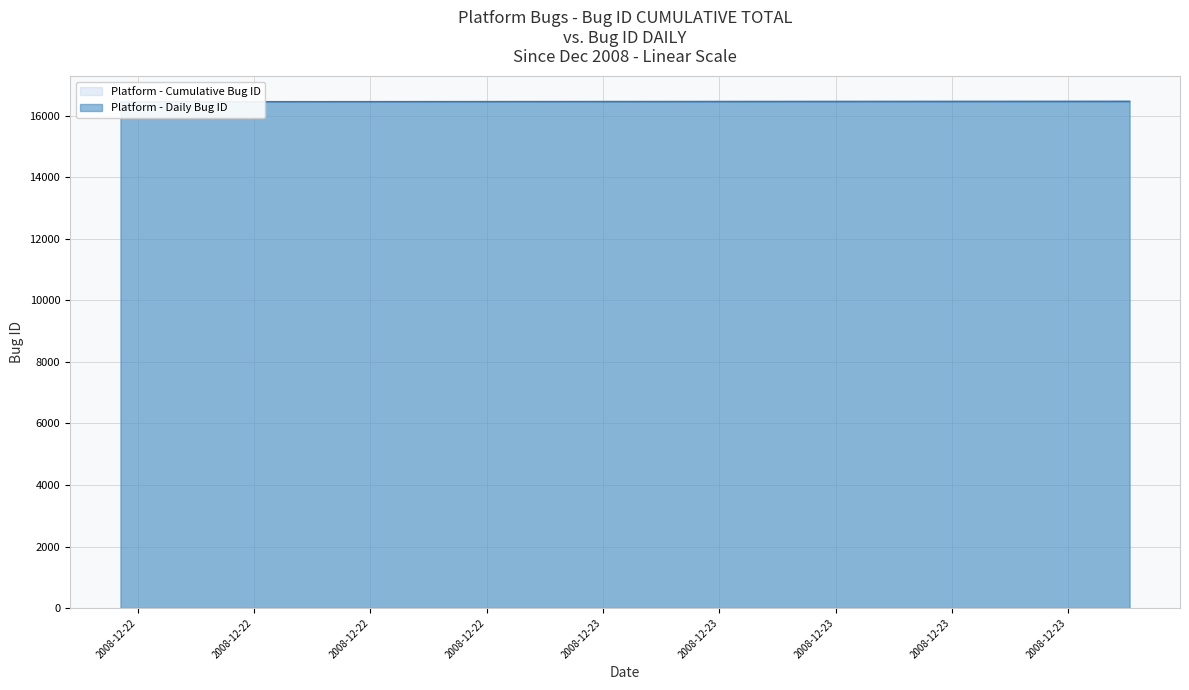

Which series has the largest range (max minus min)?

Cumulative Bug ID